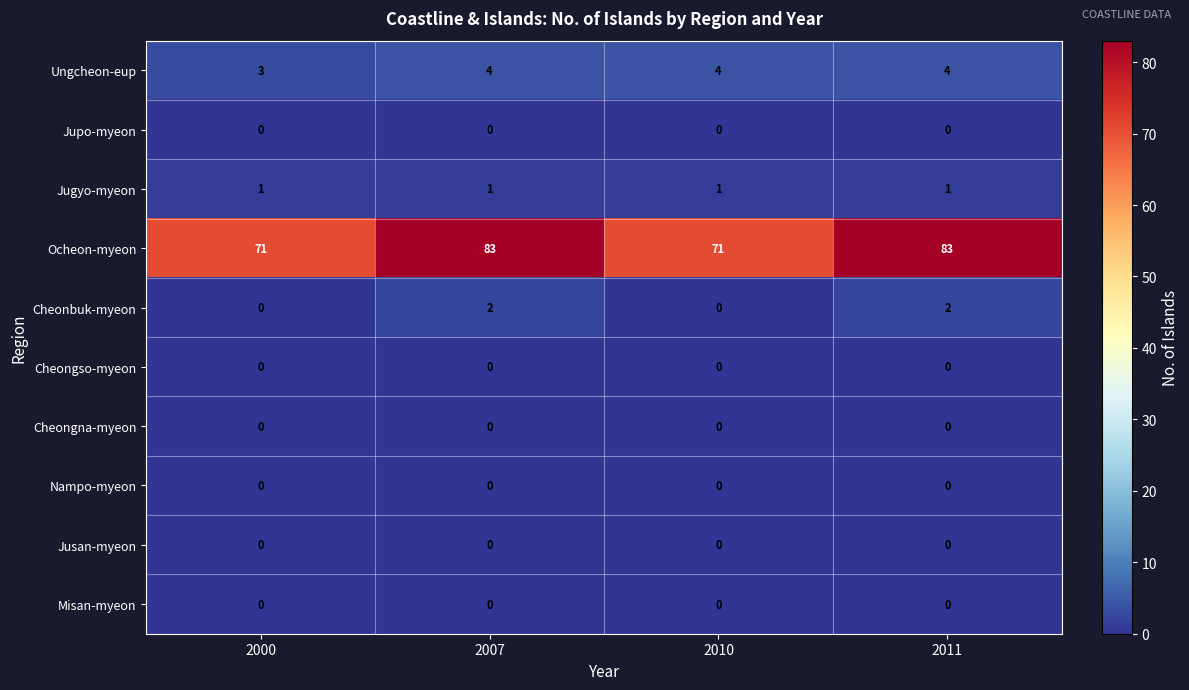

At which label is Ungcheon-eup closest to 3?

2000